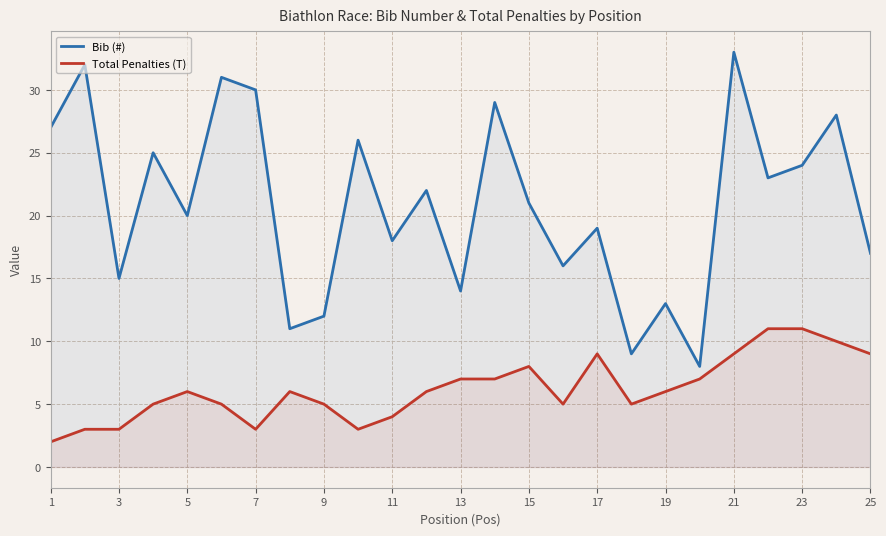

Which label corresponds to the largest value in the chart?

21